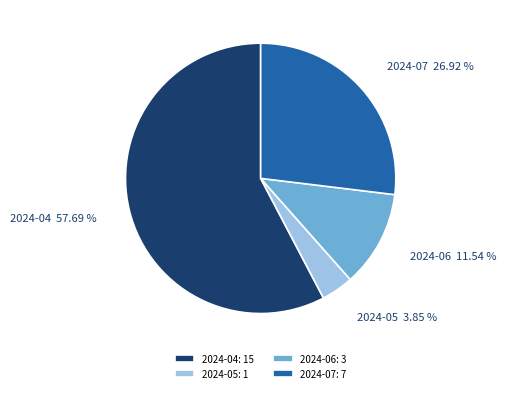

To the nearest percent, what is the difference between the 2024-06 and 2024-07 slice percentages?

15%